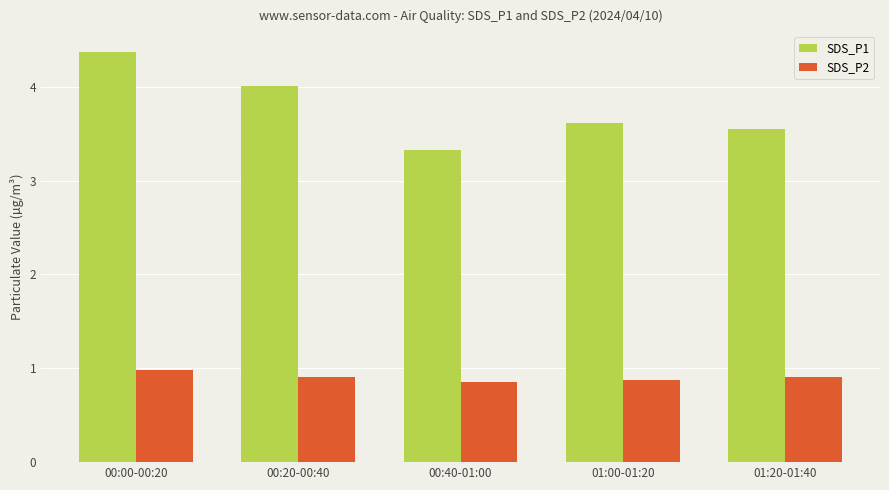

At which category is the sum across all series the highest?

00:00-00:20